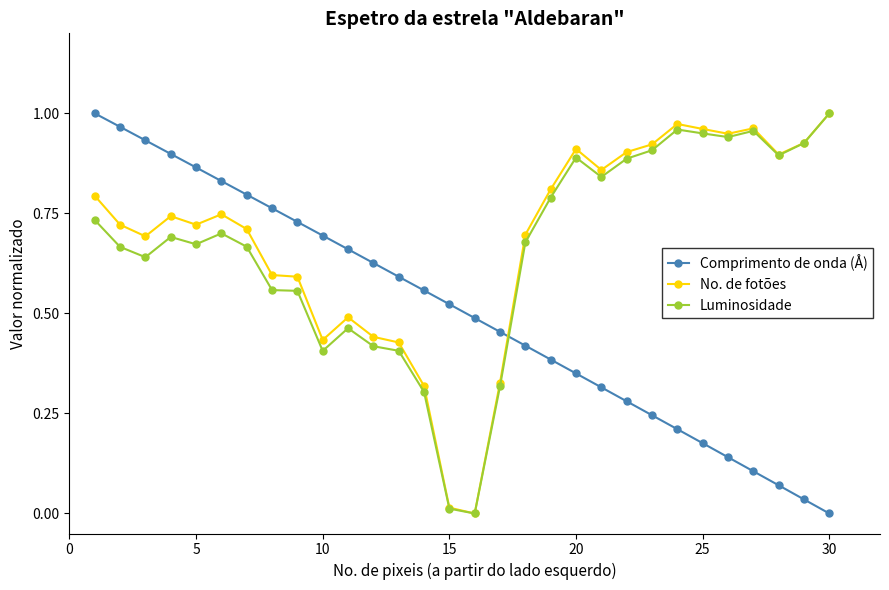

True or false: Comprimento de onda (Å) has more than 2 interior local peaks.

False